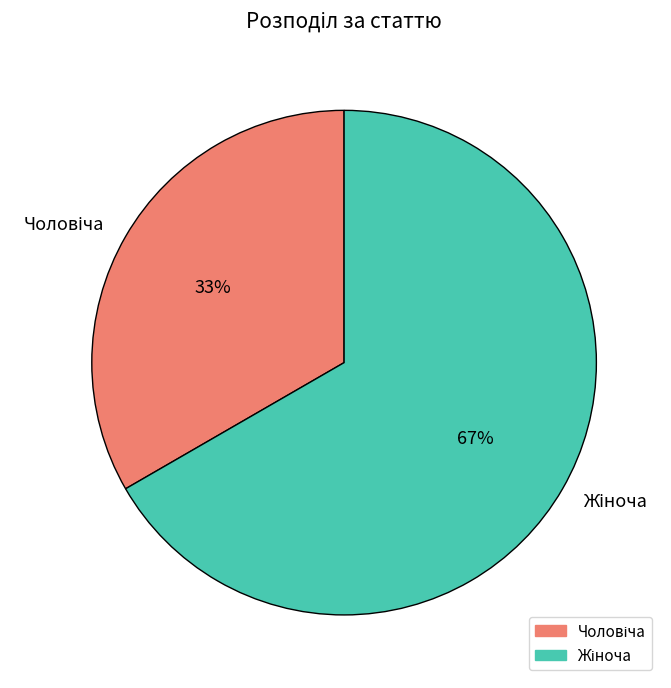

Is there a majority slice in this chart?

Yes